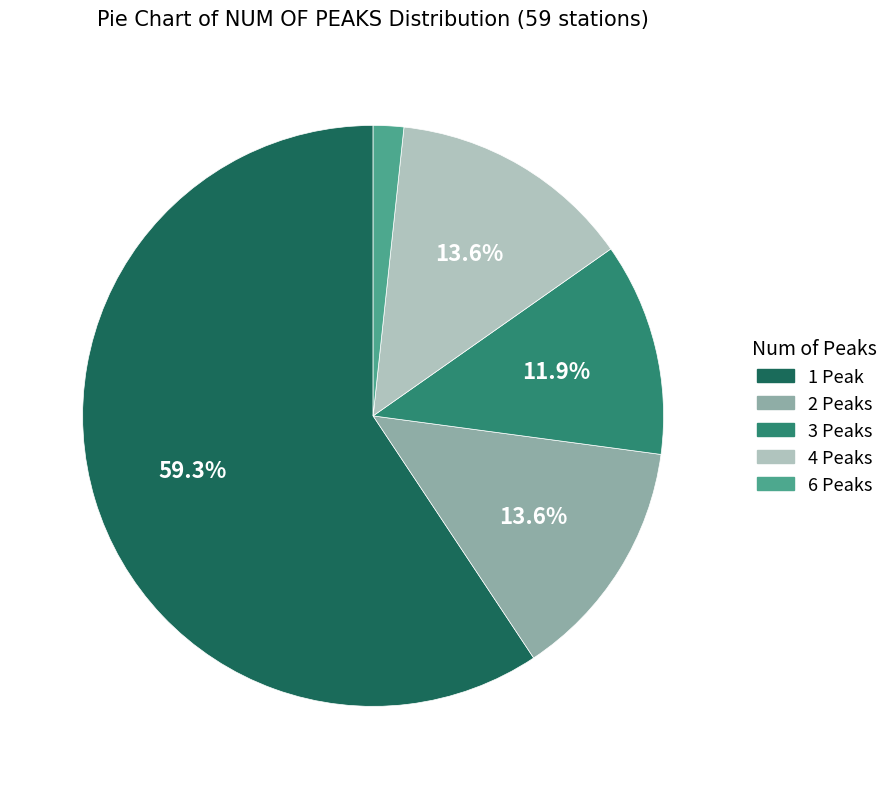

To the nearest percent, what is the average slice percentage?

20%